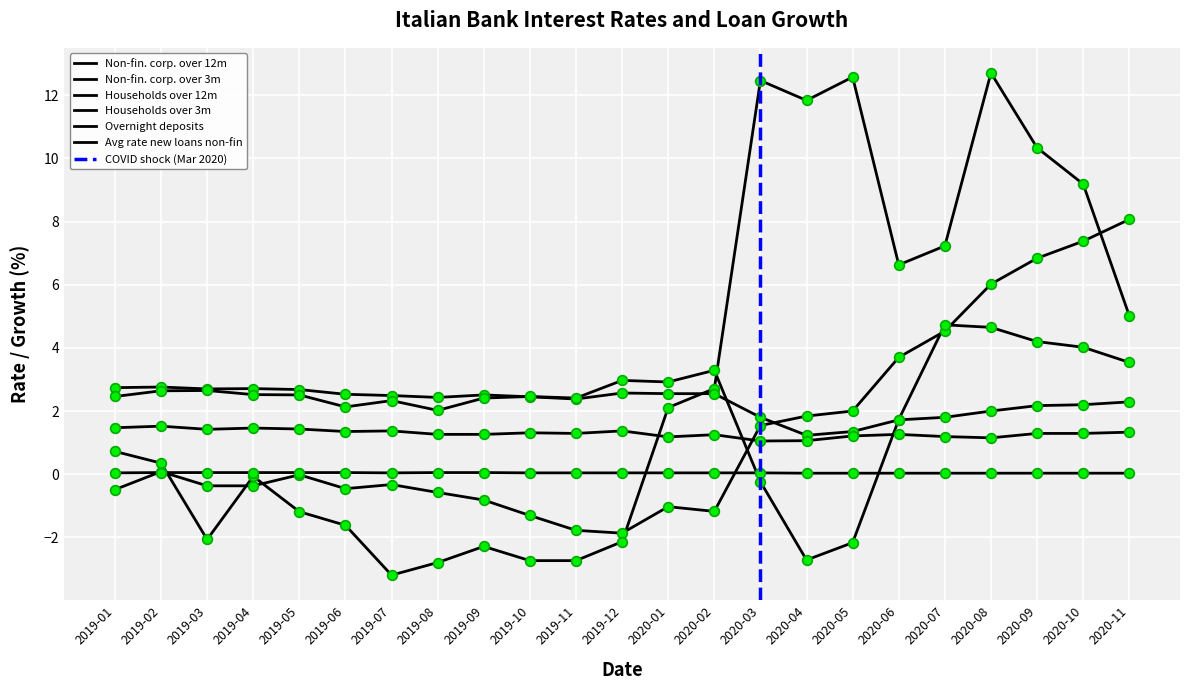

Reading left to right, transcribe all the data shown in this chart.

Non-fin. corp. over 12m: -0.5	0.1	-0.4	-0.4	-0.0	-0.5	-0.3	-0.6	-0.8	-1.3	-1.8	-1.9	-1.0	-1.2	1.5	1.8	2.0	3.7	4.5	6.0	6.8	7.4	8.1
Non-fin. corp. over 3m: 0.7	0.3	-2.1	-0.1	-1.2	-1.6	-3.2	-2.8	-2.3	-2.7	-2.7	-2.1	2.1	2.7	12.5	11.8	12.6	6.6	7.2	12.7	10.3	9.2	5.0
Households over 12m: 2.7	2.8	2.7	2.7	2.7	2.5	2.5	2.4	2.5	2.5	2.4	2.6	2.5	2.5	1.8	1.2	1.4	1.7	1.8	2.0	2.2	2.2	2.3
Households over 3m: 2.5	2.6	2.6	2.5	2.5	2.1	2.3	2.0	2.4	2.5	2.4	3.0	2.9	3.3	-0.2	-2.7	-2.2	1.7	4.7	4.7	4.2	4.0	3.5
Overnight deposits: 0.0	0.1	0.1	0.1	0.1	0.1	0.0	0.1	0.1	0.0	0.0	0.0	0.0	0.0	0.0	0.0	0.0	0.0	0.0	0.0	0.0	0.0	0.0
Avg rate new loans non-fin: 1.5	1.5	1.4	1.5	1.4	1.4	1.4	1.3	1.3	1.3	1.3	1.4	1.2	1.2	1.1	1.1	1.2	1.3	1.2	1.1	1.3	1.3	1.3